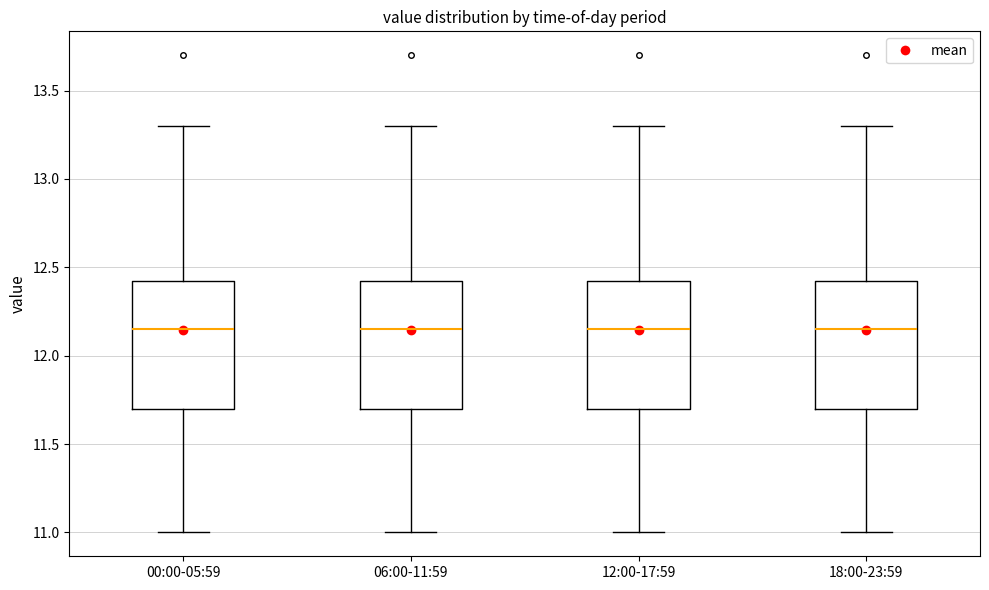

Where is the upper edge of the box for 06:00-11:59 on the y-axis? The values are not printed on the chart, so give them approximately, as read against the axis.

12.45